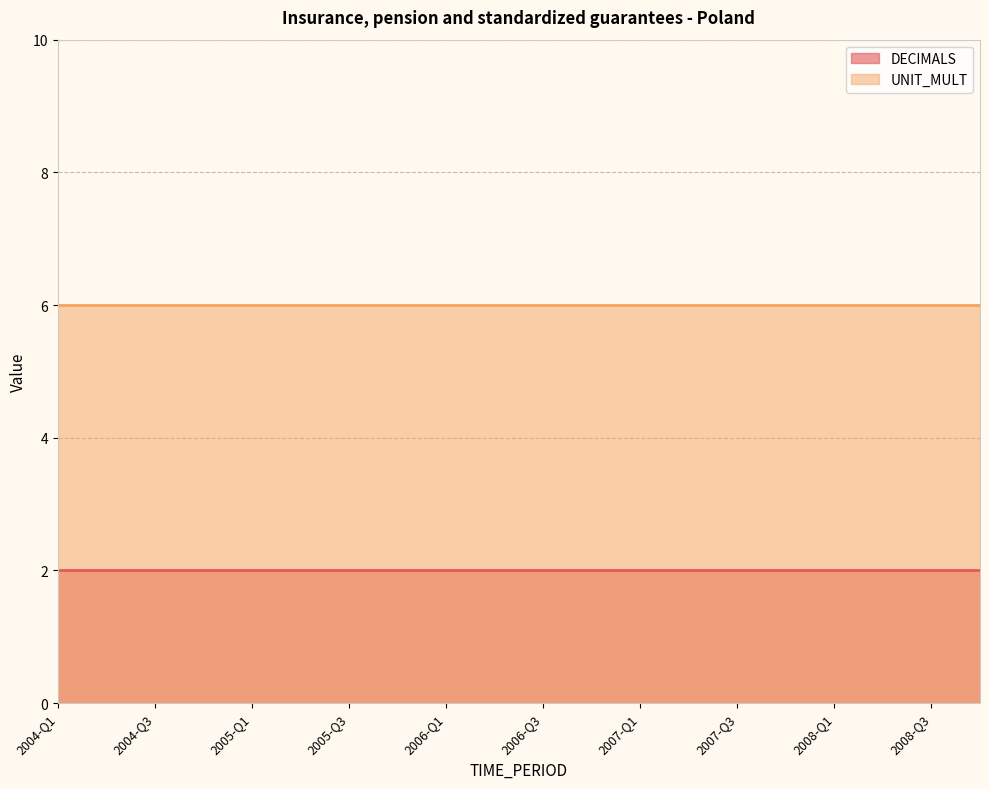

Is it true that DECIMALS equals 3 at 2007-Q4?

False